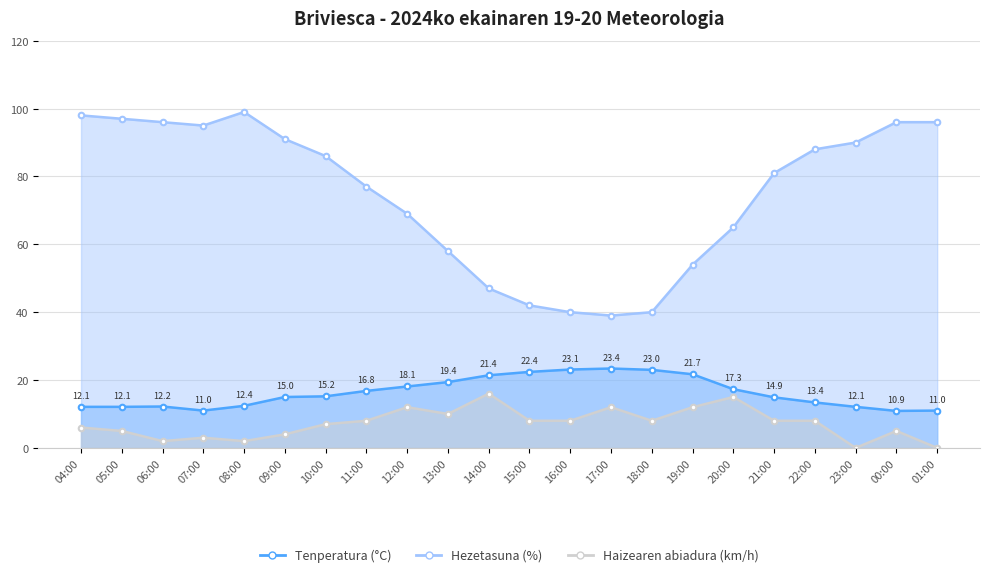

The Haizearen abiadura (km/h) series shows 6.0 at 04:00. True or false?

True